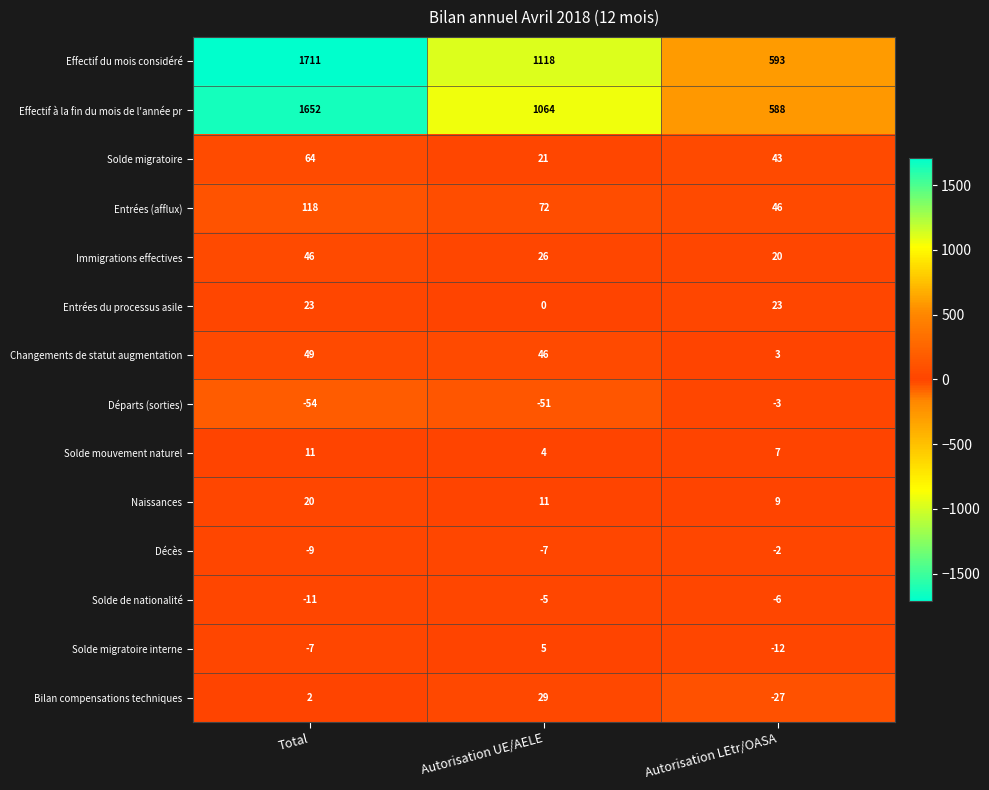

Which series has the widest spread of values?

Effectif du mois considéré